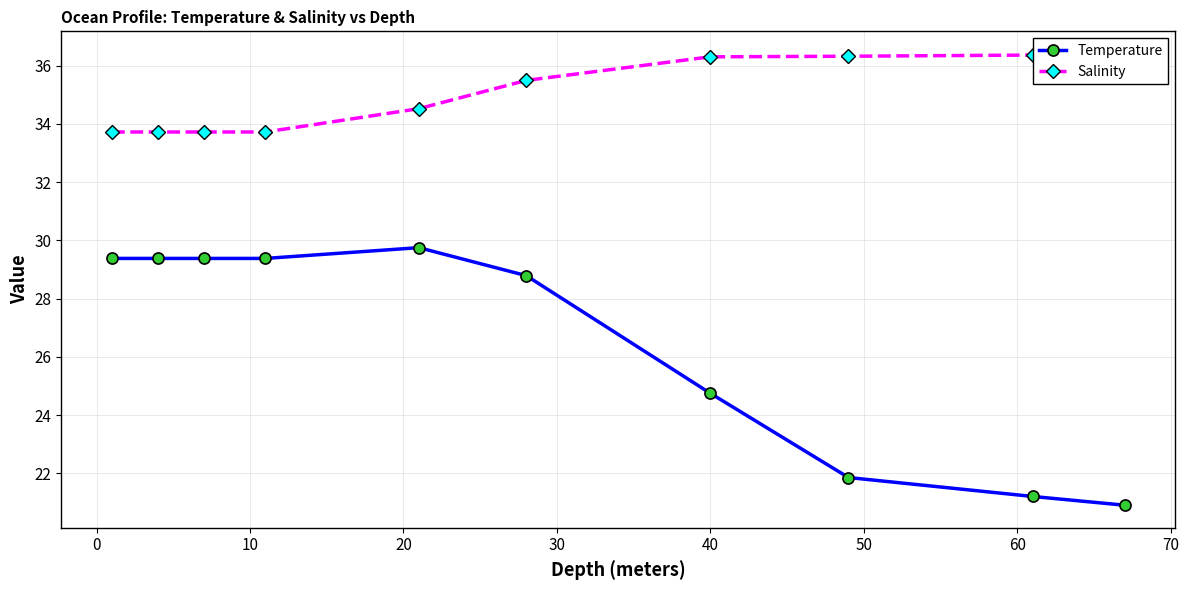

True or false: Temperature has more than 0 interior local peaks.

True